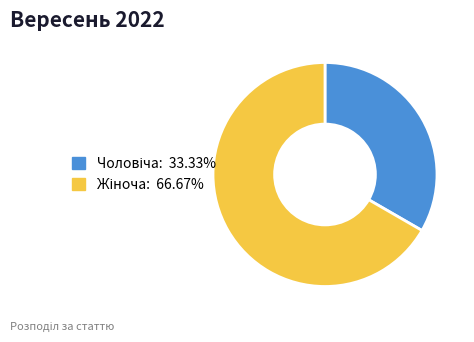

Is there a majority slice in this chart?

Yes